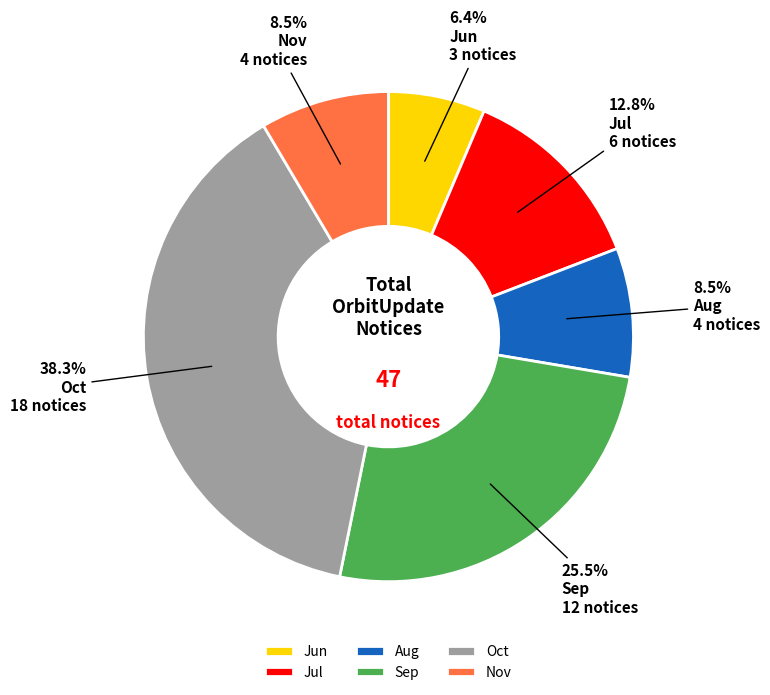

To the nearest percent, what is the average slice percentage?

17%